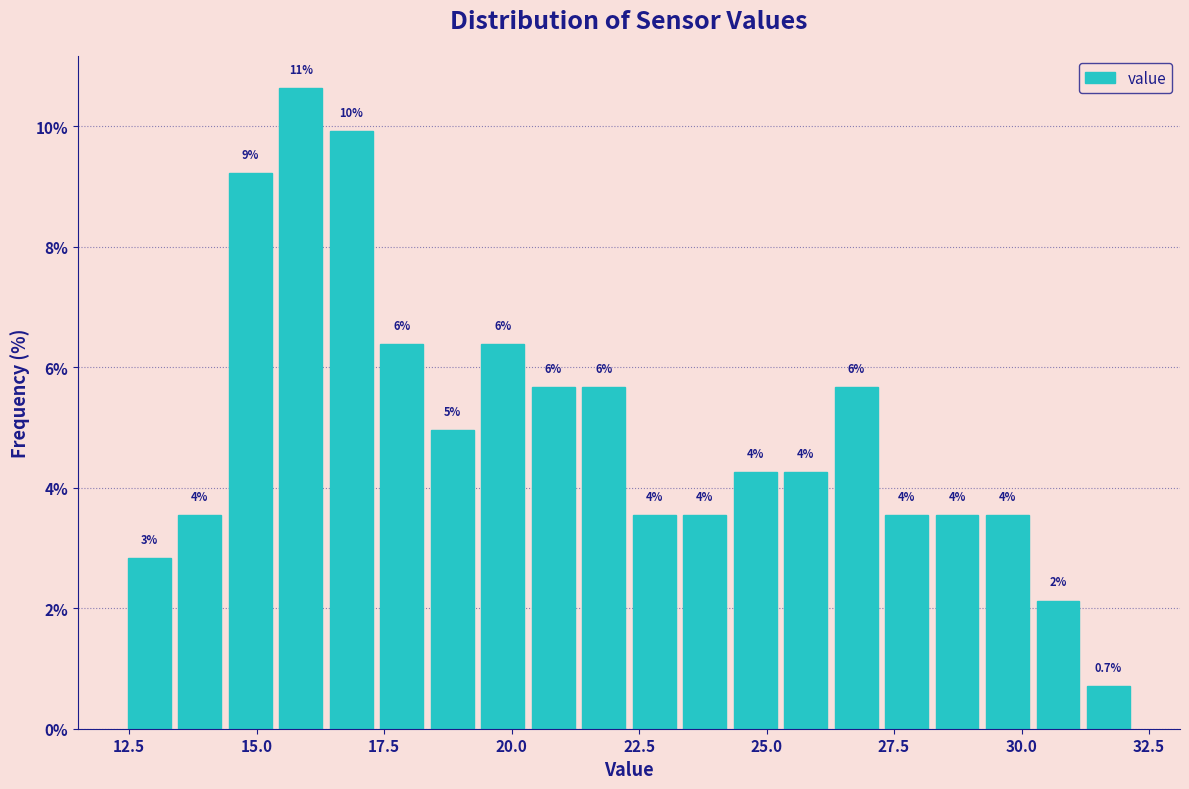

Read against the x-axis, roughly where is the centre of the tallest bar?

16.0